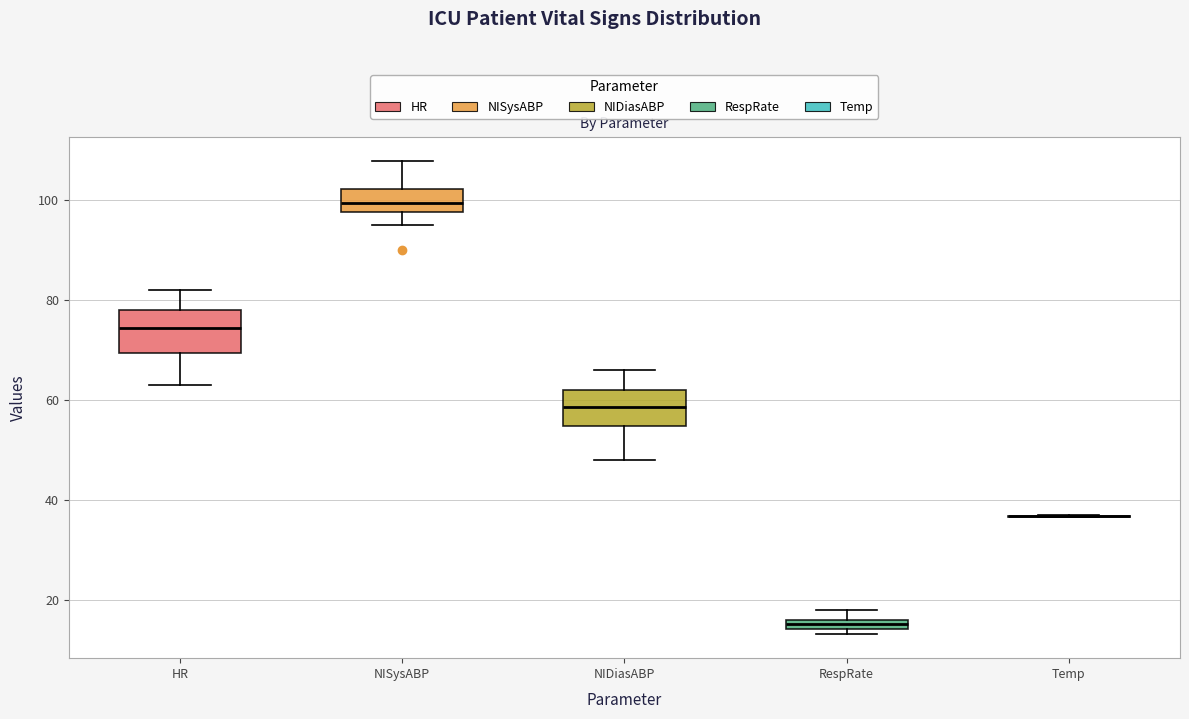

Where does the lower whisker of the box for HR end on the y-axis? The values are not printed on the chart, so give them approximately, as read against the axis.

64